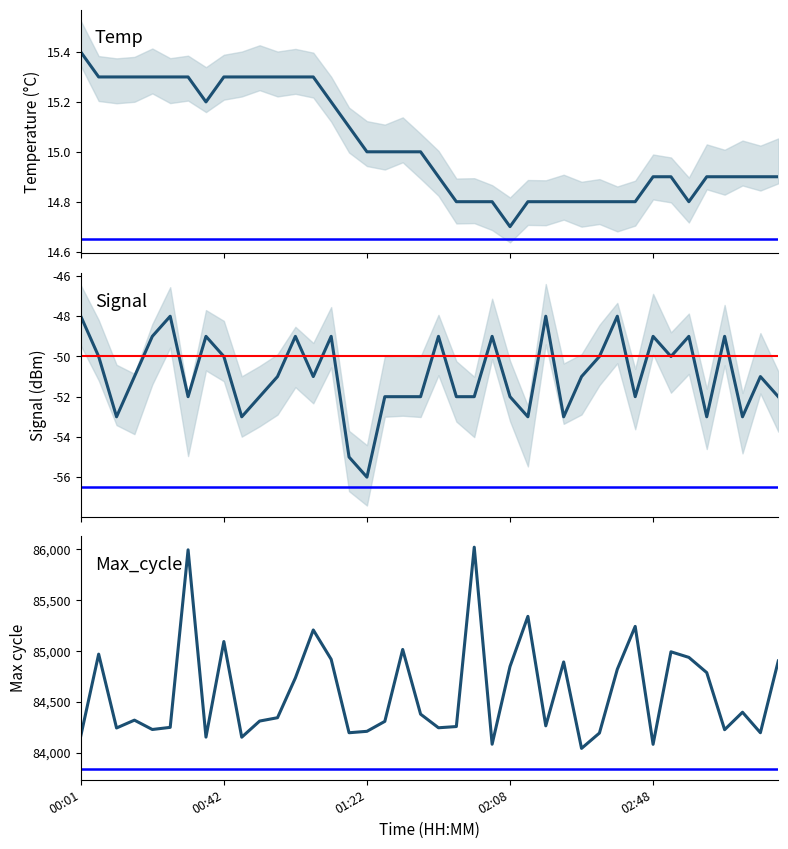

True or false: Temp and Signal intersect in this chart.

False